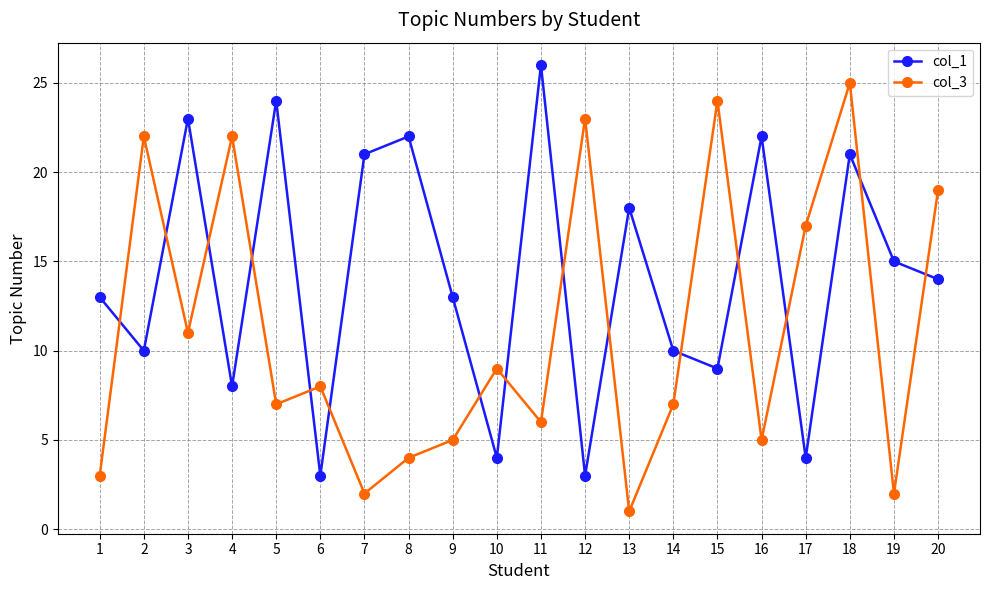

At which category does col_1 reach its first local peak?

3